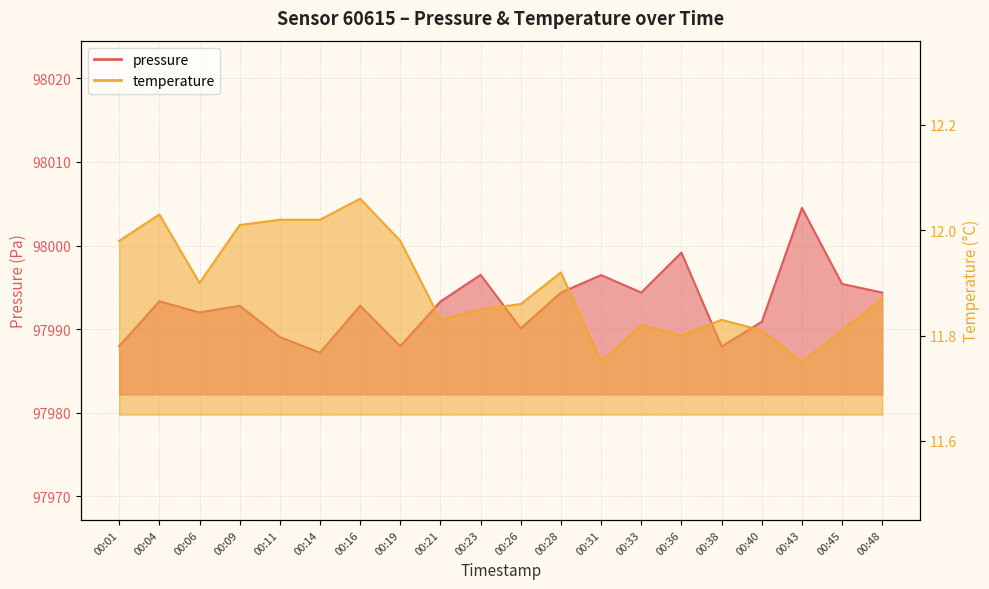

What is the sum of all pressure values?

1959860.6